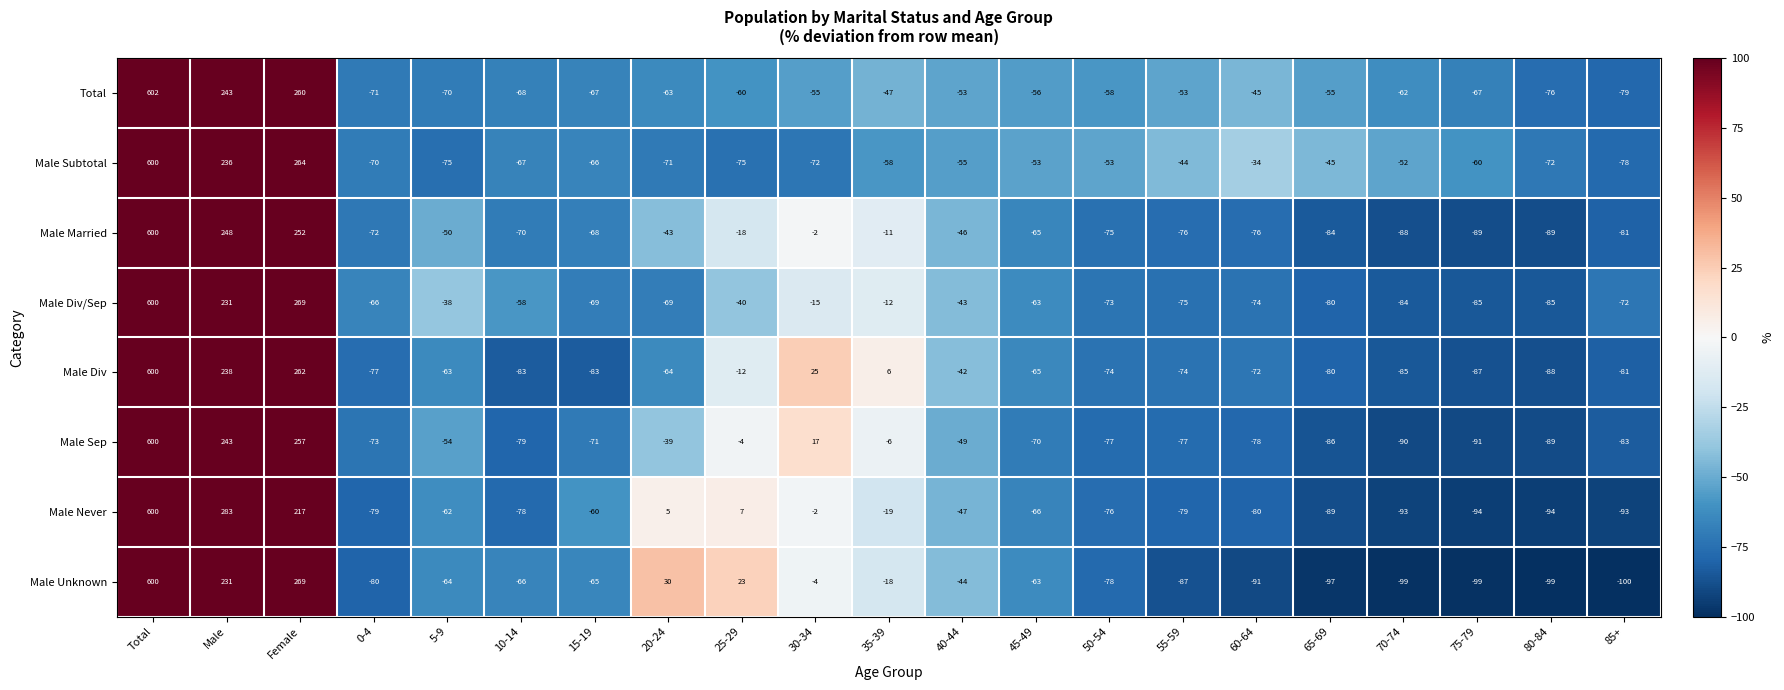

True or false: Male Subtotal has a value of -95 at 45-49.

False